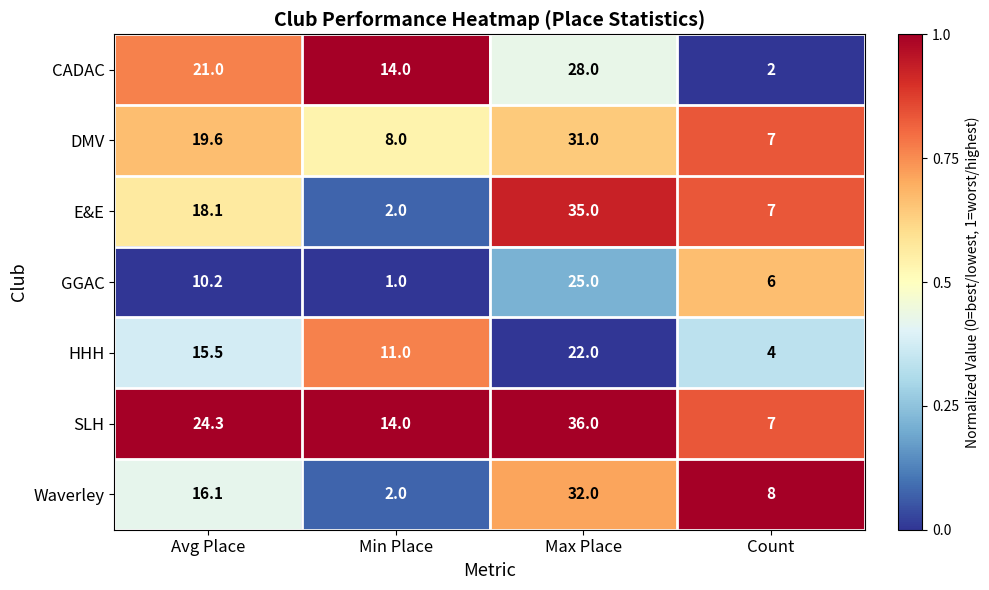

Between Avg Place and Max Place, which series saw the biggest shift?

E&E